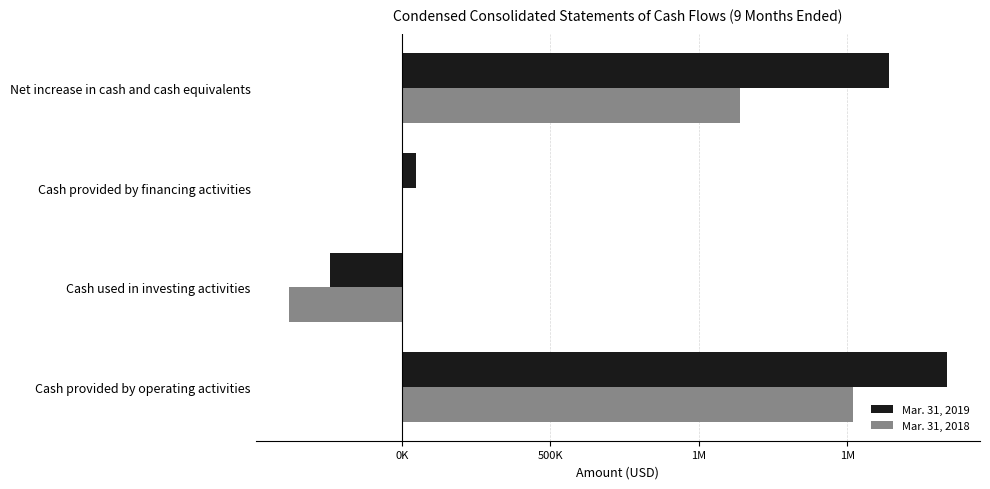

What are all the series names shown in the legend?

Mar. 31, 2019, Mar. 31, 2018